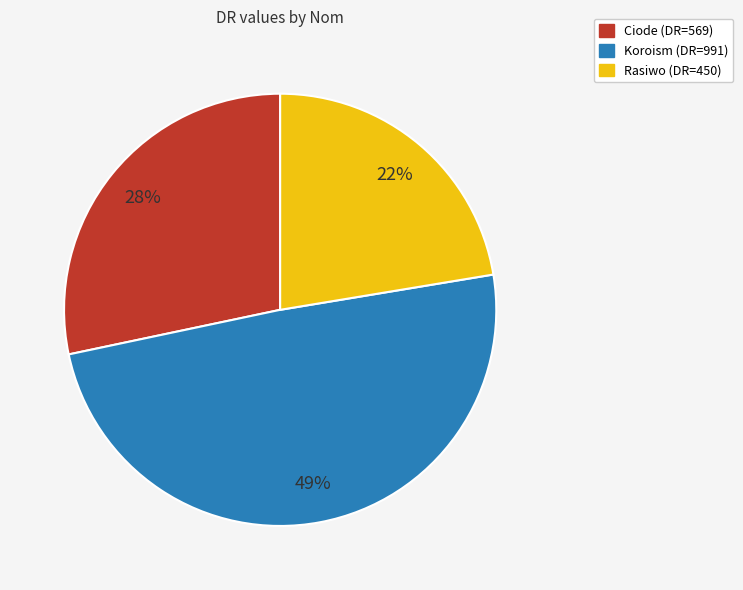

To the nearest percent, what percentage of the pie is Ciode?

28%